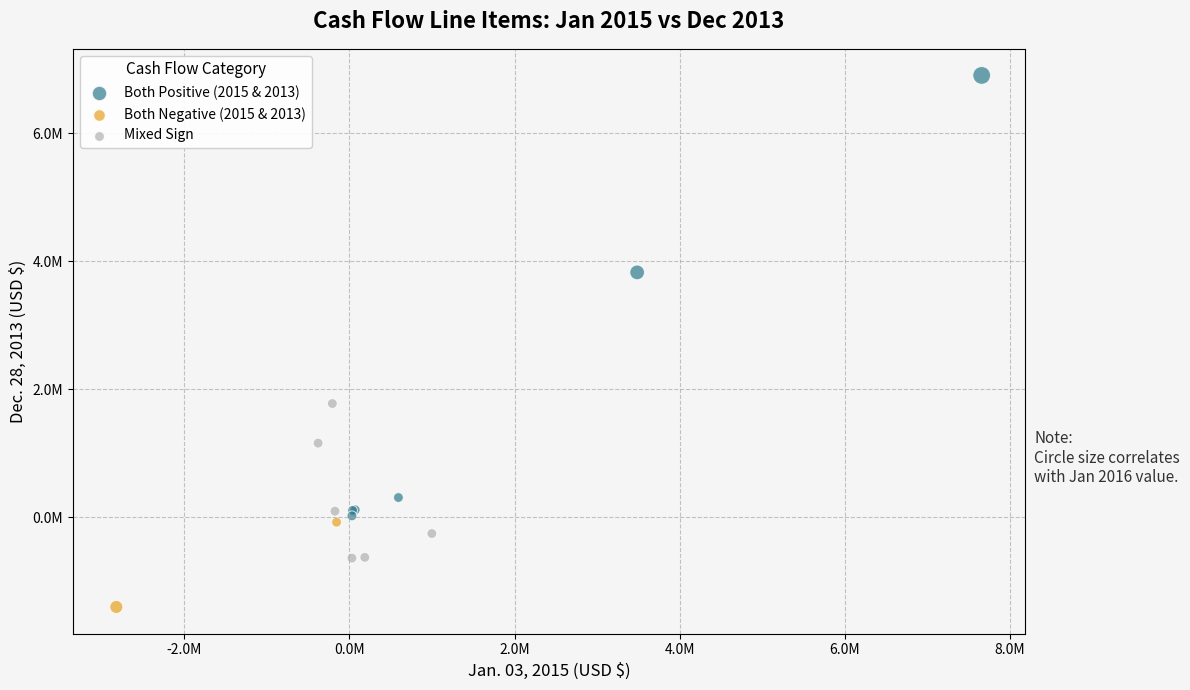

What are all the series names shown in the legend?

Both Positive (2015 & 2013), Both Negative (2015 & 2013), Mixed Sign